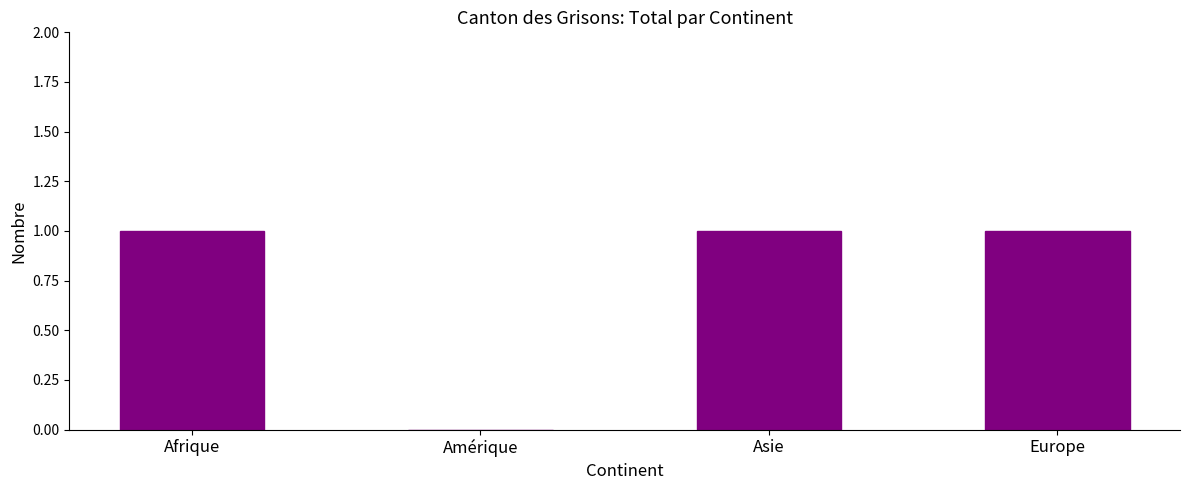

What is the sum of all values?

3